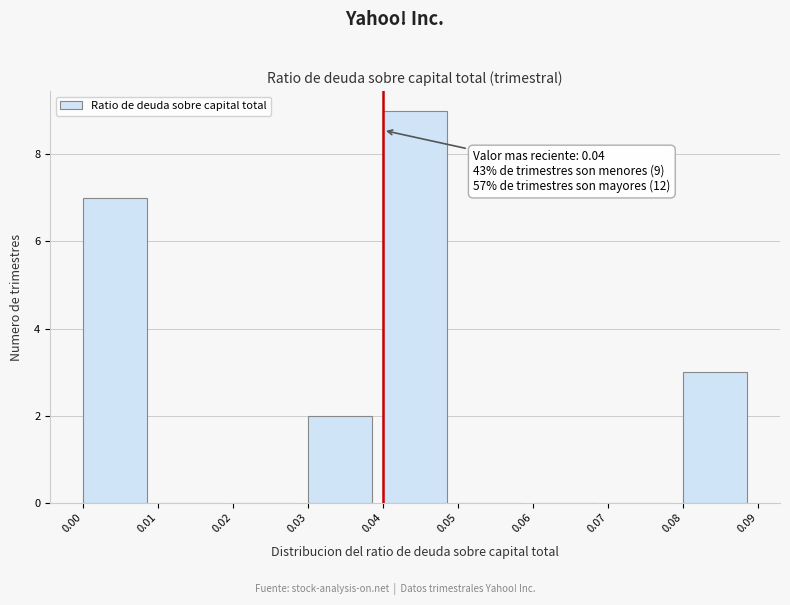

Over which range of the x-axis is the bar tallest?

0.04 to 0.05